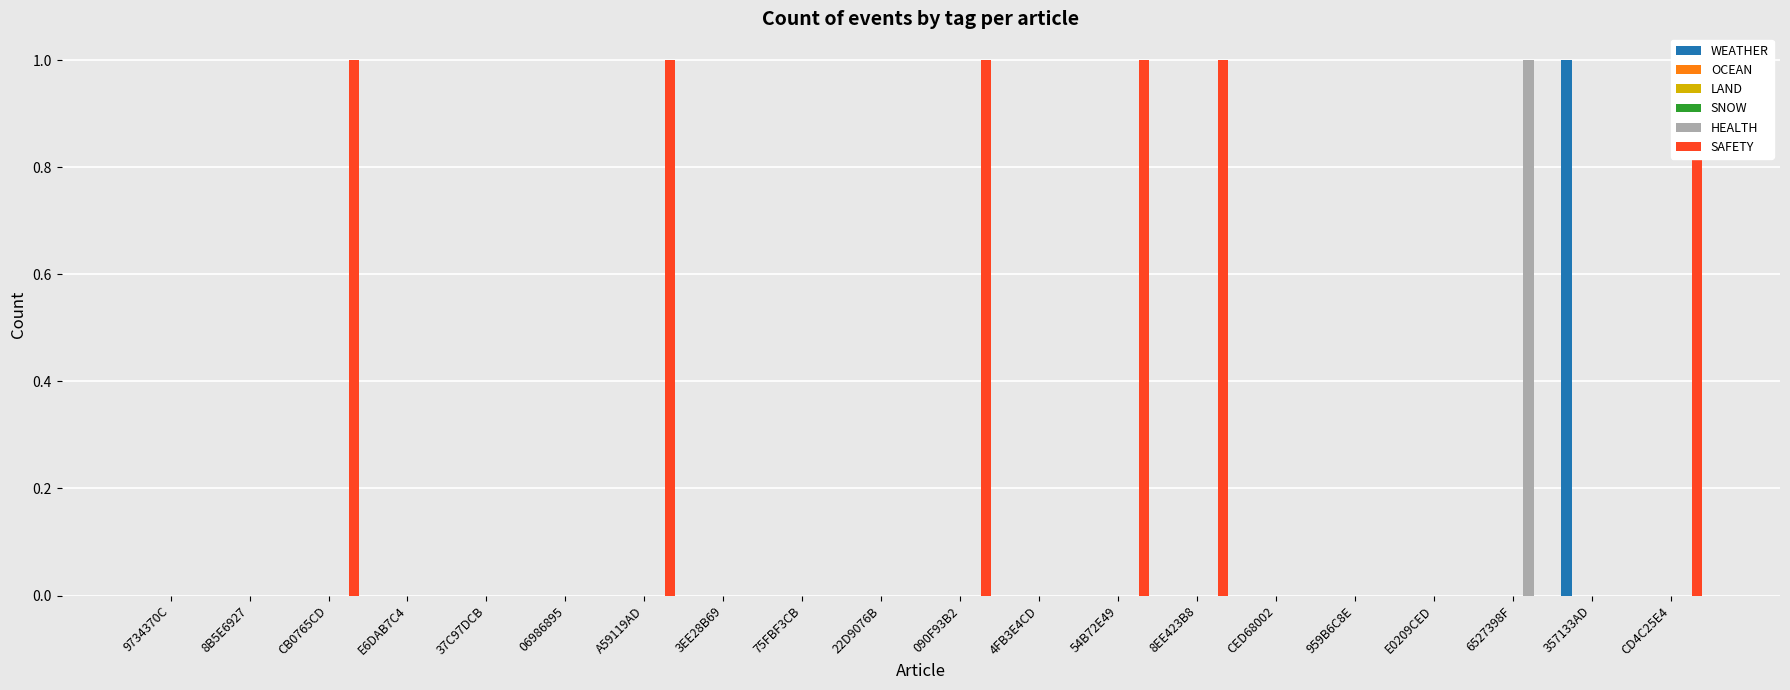

At which category is the sum across all series the highest?

CB0765CD